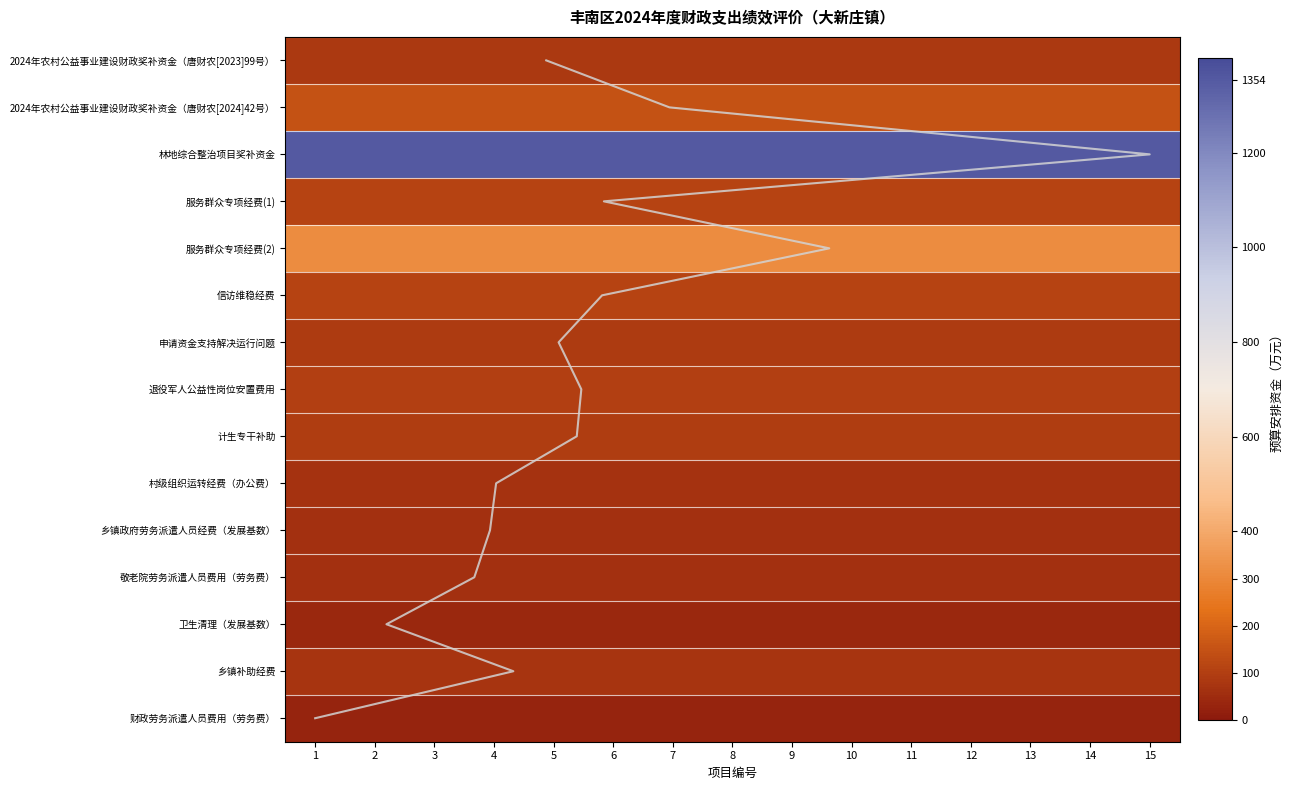

What is the average value of the 2024年农村公益事业建设财政奖补资金（唐财农[2024]42号） series?

150.0